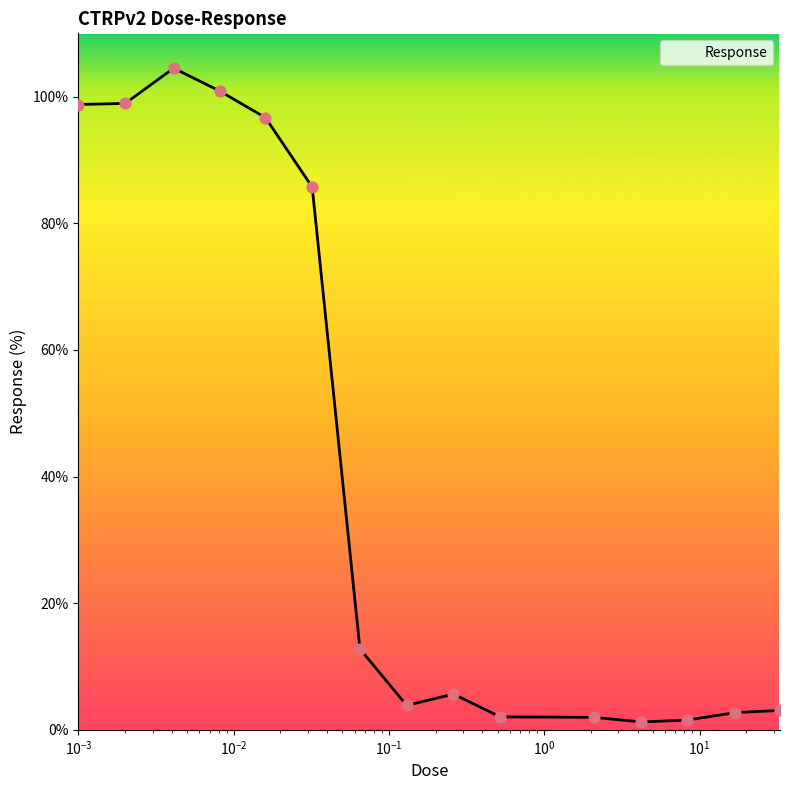

What is the difference between the maximum and minimum values?

103.3